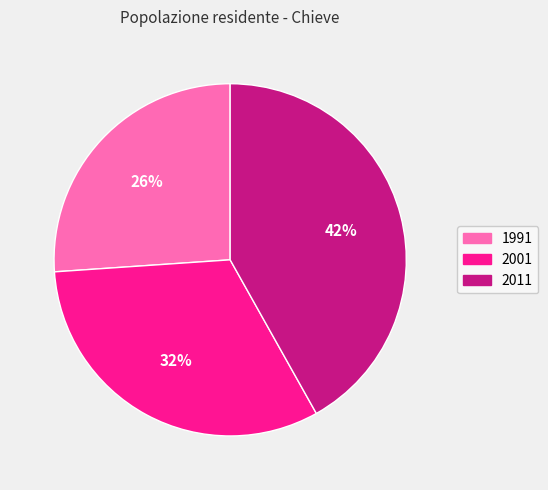

To the nearest percent, what portion does 1991 represent?

26%